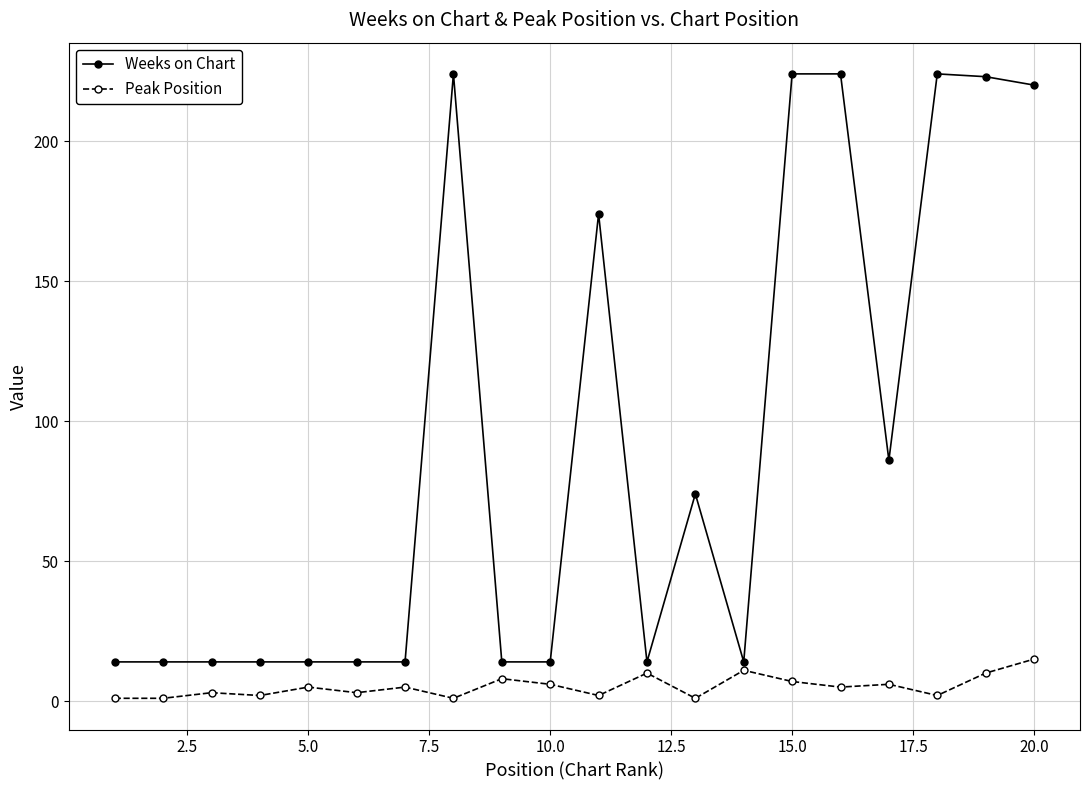

What is the maximum value shown in the chart?

224